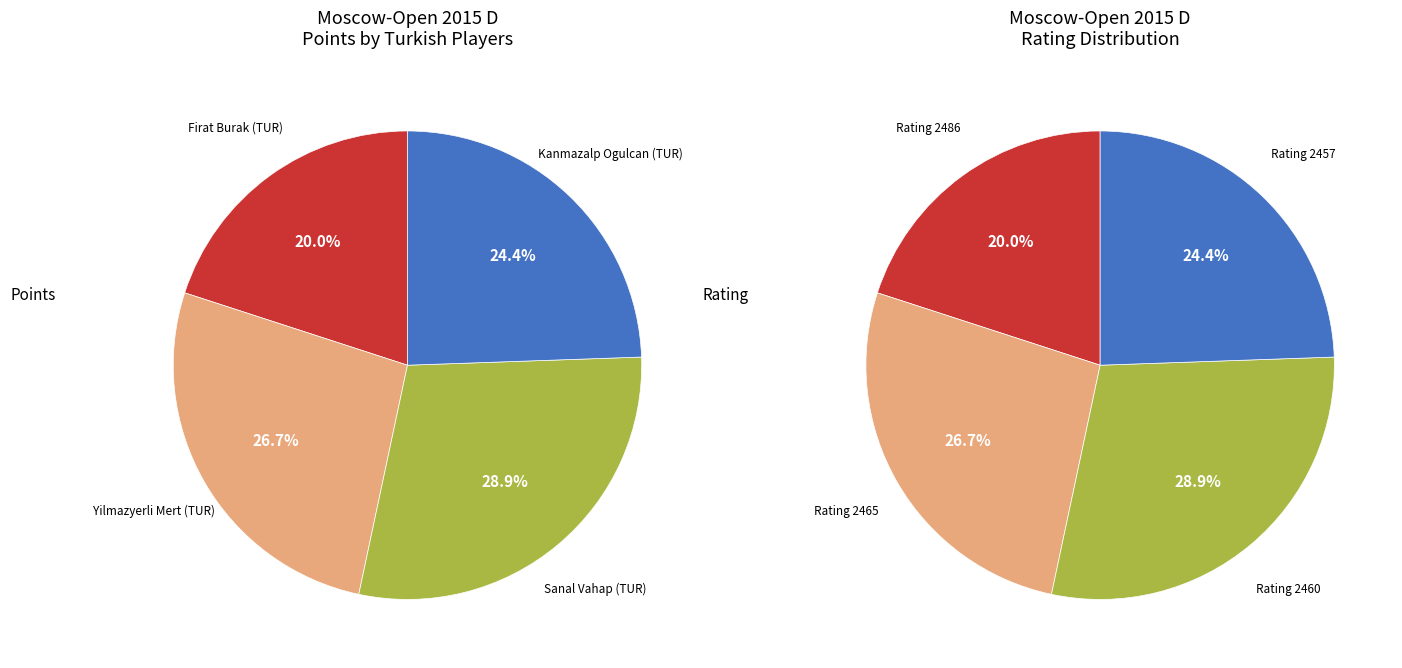

What is the largest slice in the pie chart?

Sanal Vahap (TUR)